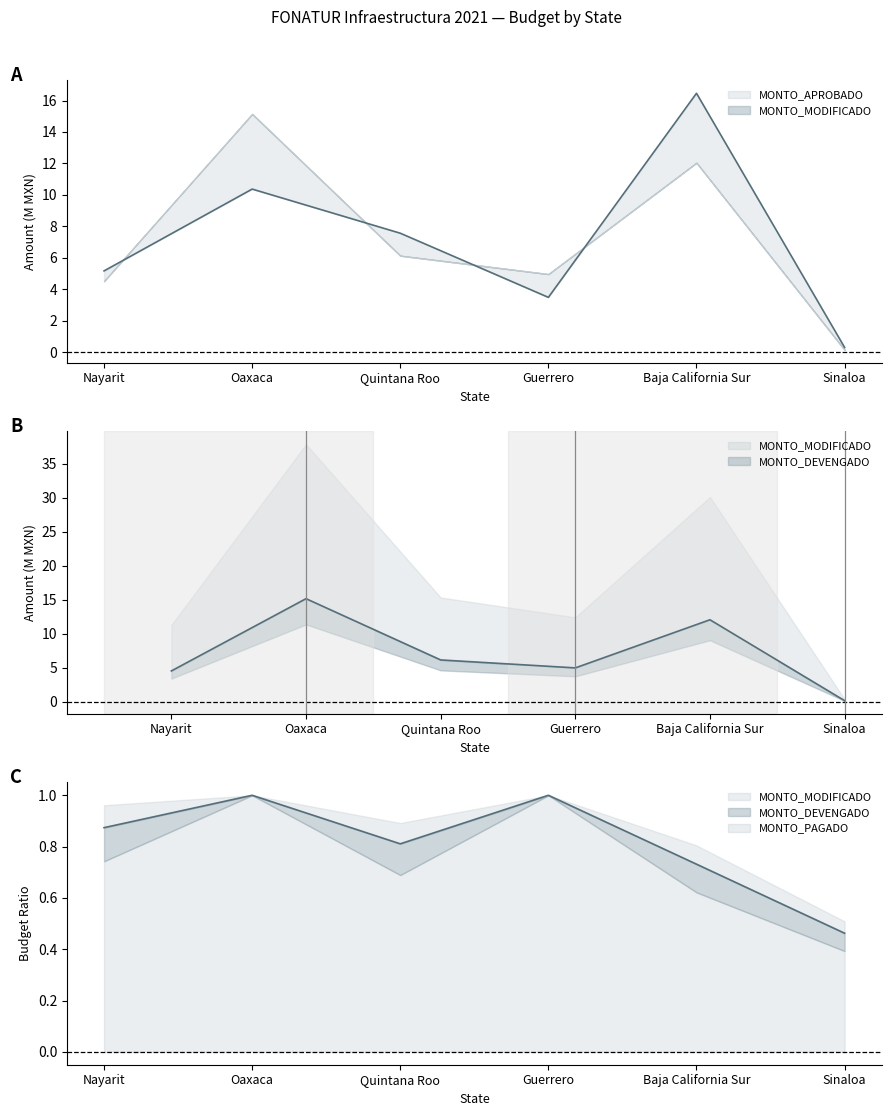

Reading left to right, extract all data points from this chart.

MONTO_APROBADO: Nayarit=5.2	Oaxaca=10.4	Quintana Roo=7.6	Guerrero=3.5	Baja California Sur=16.5	Sinaloa=0.3
MONTO_MODIFICADO: Nayarit=4.5	Oaxaca=15.1	Quintana Roo=6.1	Guerrero=5.0	Baja California Sur=12.0	Sinaloa=0.1